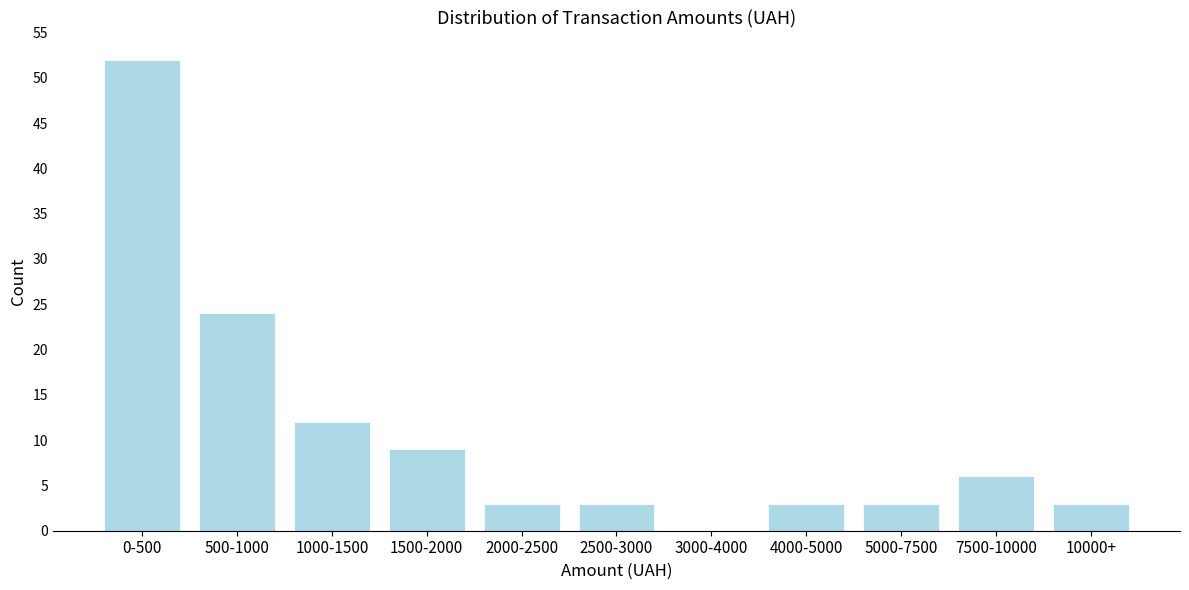

Reading right to left, what are all the values shown in this chart?

10000+=3	7500-10000=6	5000-7500=3	4000-5000=3	3000-4000=0	2500-3000=3	2000-2500=3	1500-2000=9	1000-1500=12	500-1000=24	0-500=52